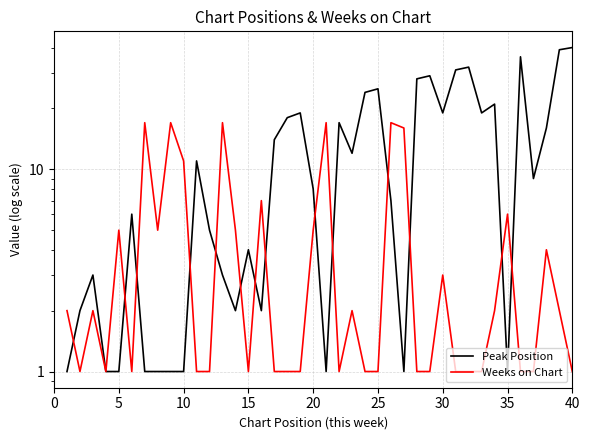

Does the chart display data point markers on the line(s)?

No